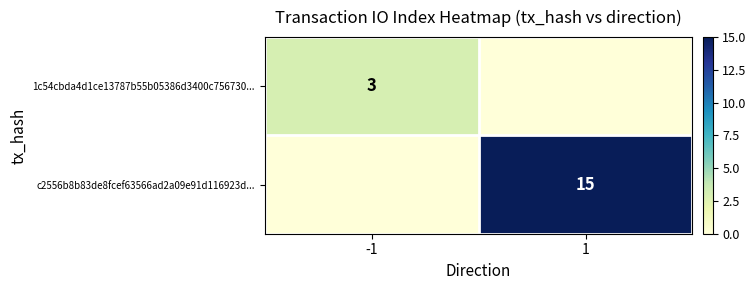

What is the spread (max minus min) of values at 1?

15